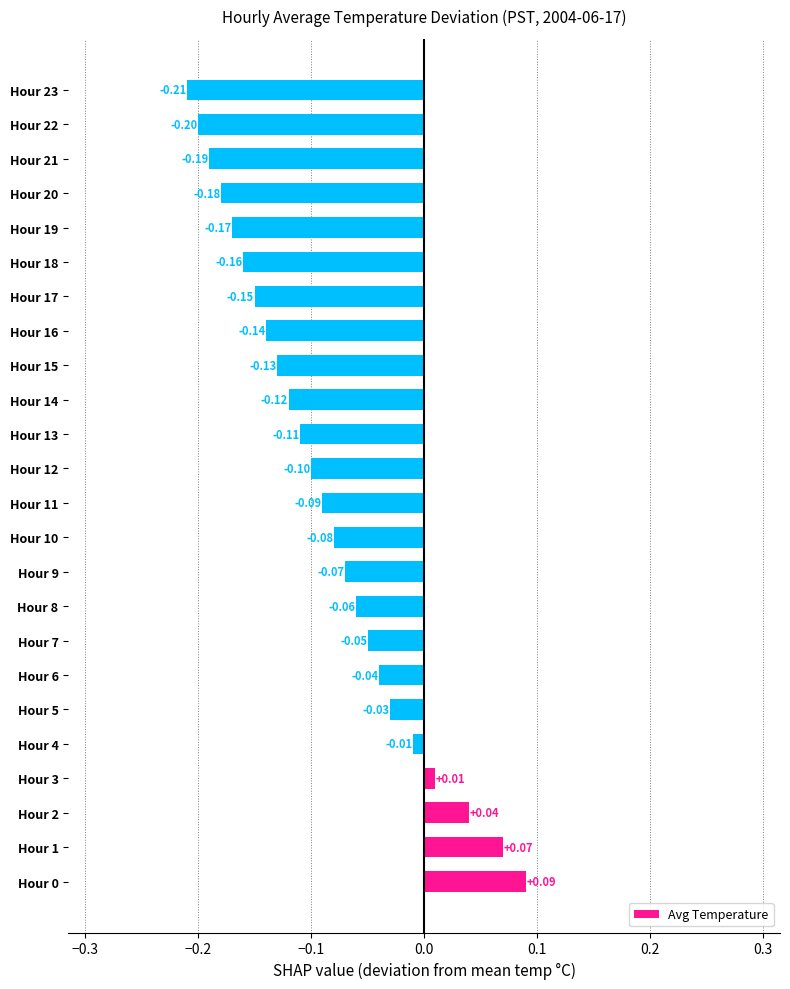

How many bars are there in total?

24